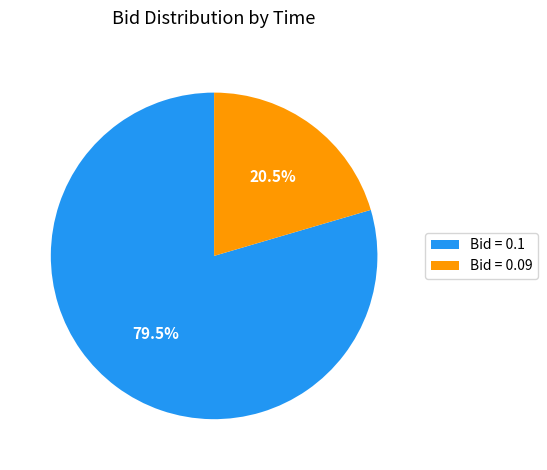

What is the largest slice in the pie chart?

Bid = 0.1